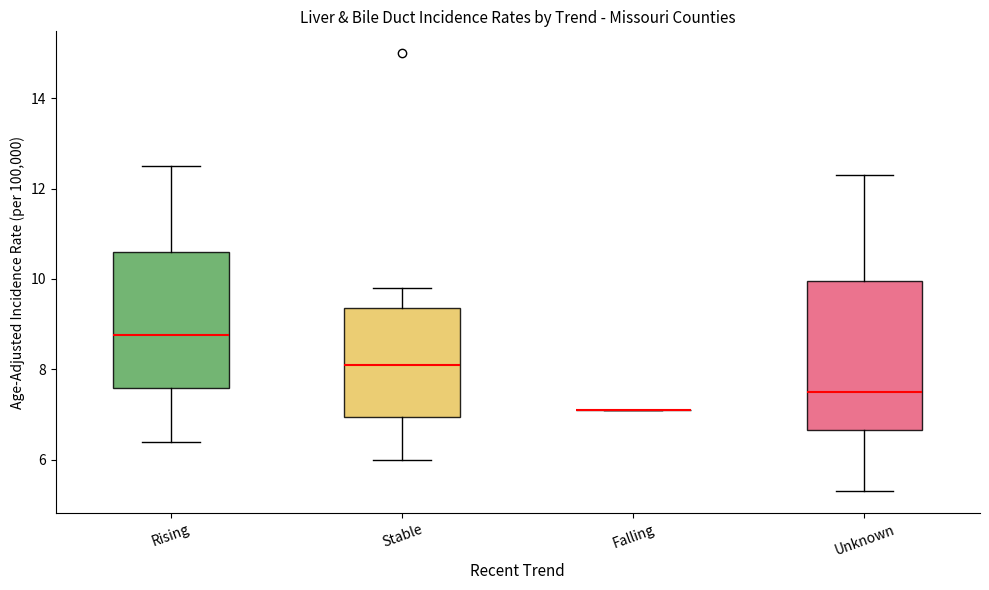

Reading left to right, read every box against the y-axis: the position of its median line, the range the box covers, and the ends of its whiskers. The values are not printed on the chart, so give them approximately, as read against the axis.

Rising: median 8.8, box 7.6 to 10.6, whiskers 6.4 to 12.6
Stable: median 8.2, box 7.0 to 9.4, whiskers 6.0 to 9.8
Falling: box collapsed to a line at 7.2, whiskers 7.2 to 7.2
Unknown: median 7.6, box 6.6 to 10.0, whiskers 5.4 to 12.4